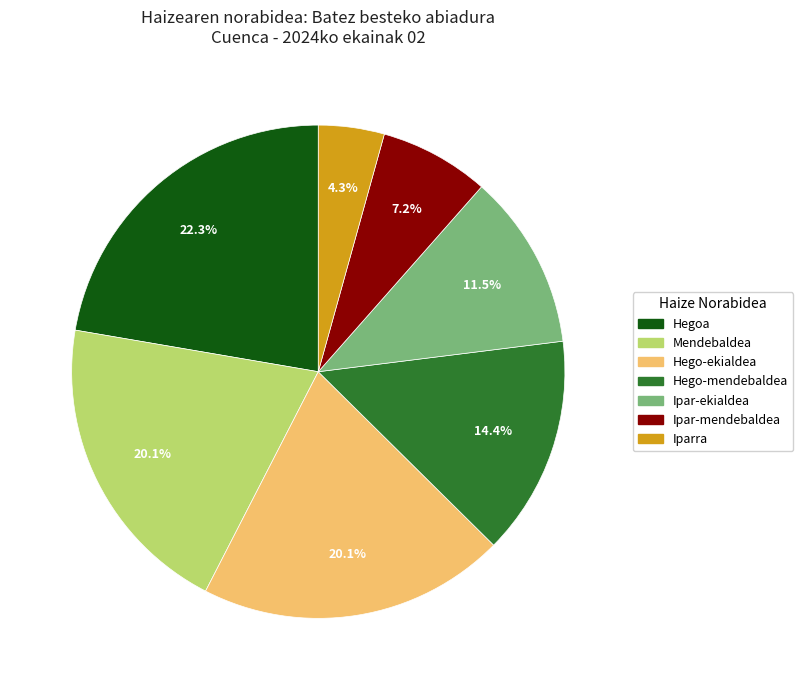

Count the number of slices in the pie.

7